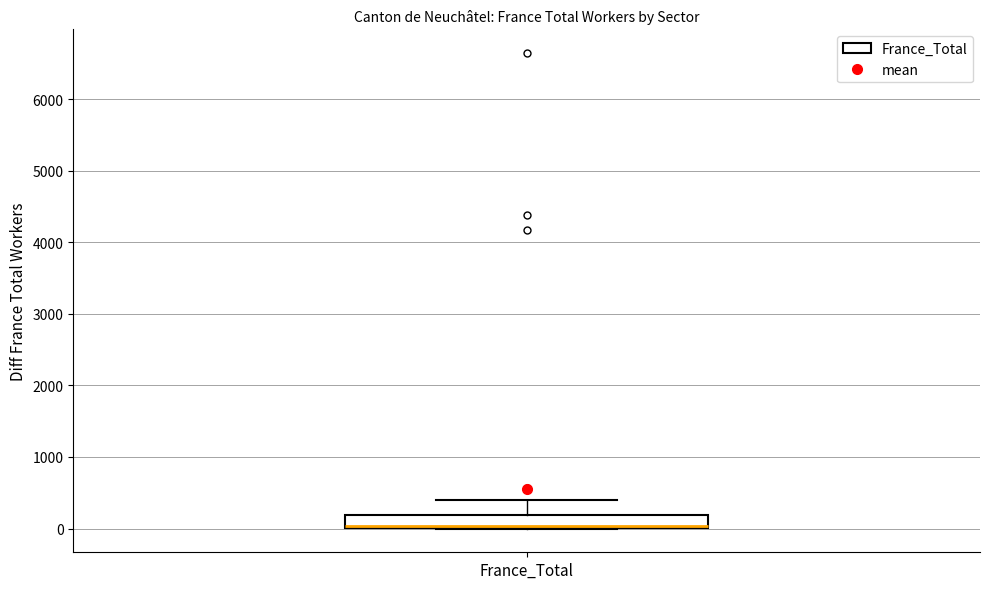

Where is the lower edge of the box for France_Total on the y-axis? The values are not printed on the chart, so give them approximately, as read against the axis.

0